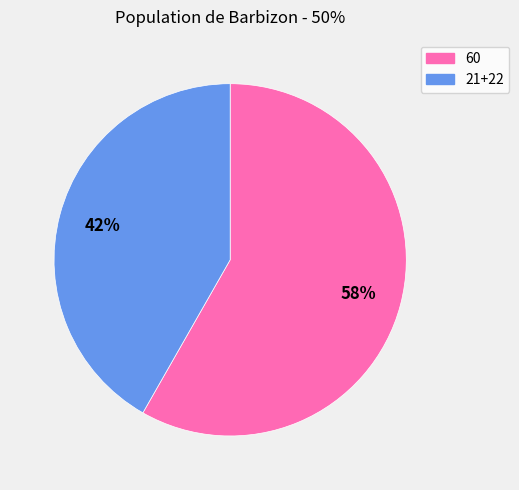

Does any single category account for the majority?

Yes